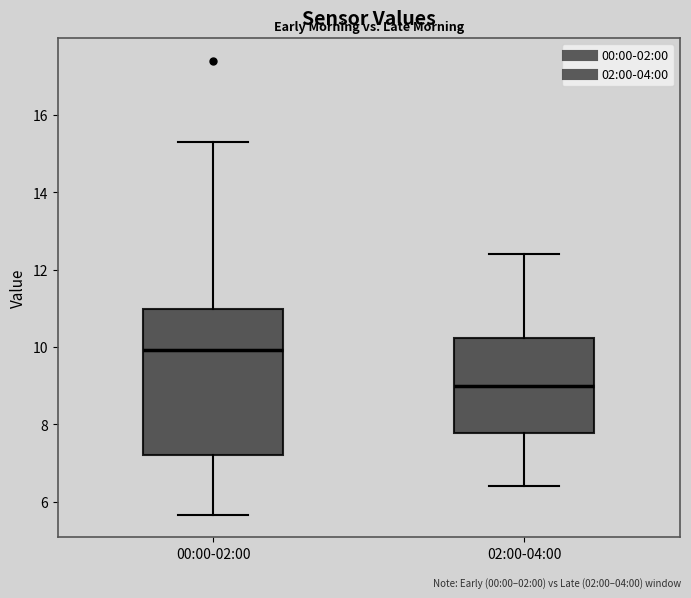

Which box's median line is the highest?

00:00-02:00